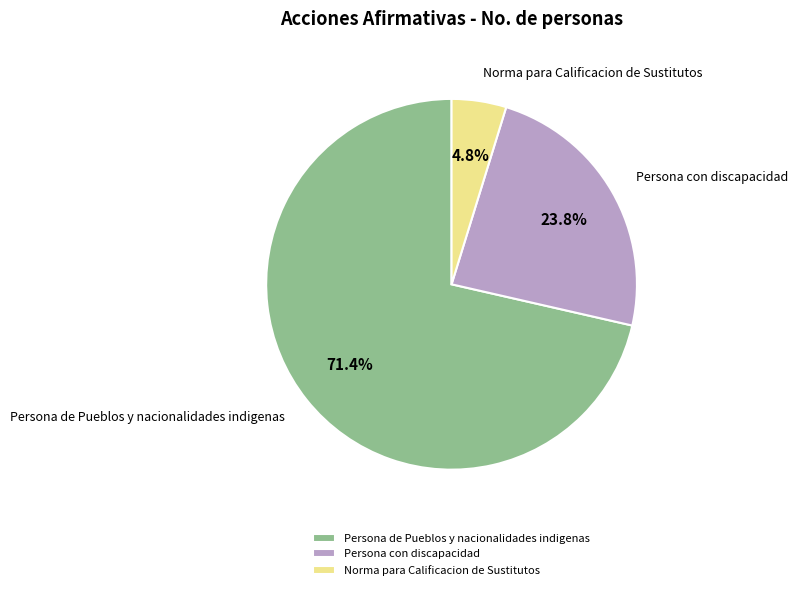

The Persona con discapacidad slice represents 36% of the pie. True or false?

False